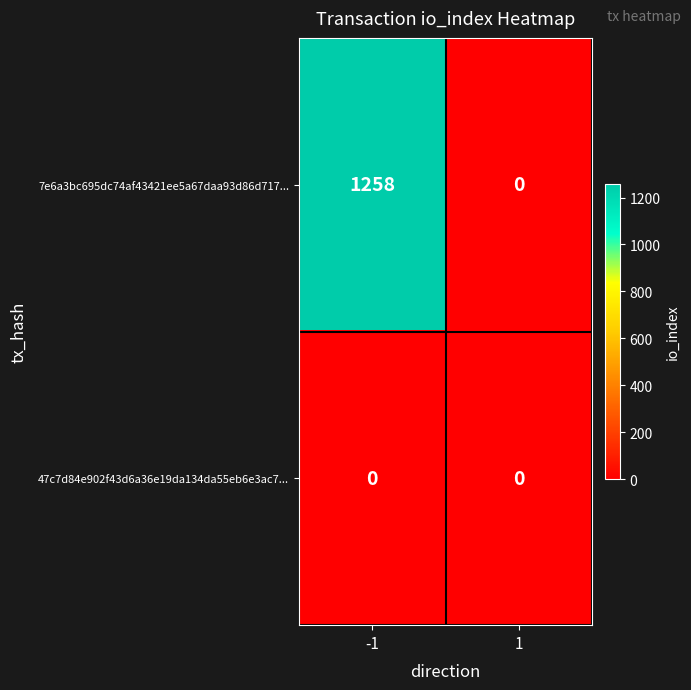

List the series in order of their peak value, highest first.

7e6a3bc695dc74af43421ee5a67daa93d86d717..., 47c7d84e902f43d6a36e19da134da55eb6e3ac7...